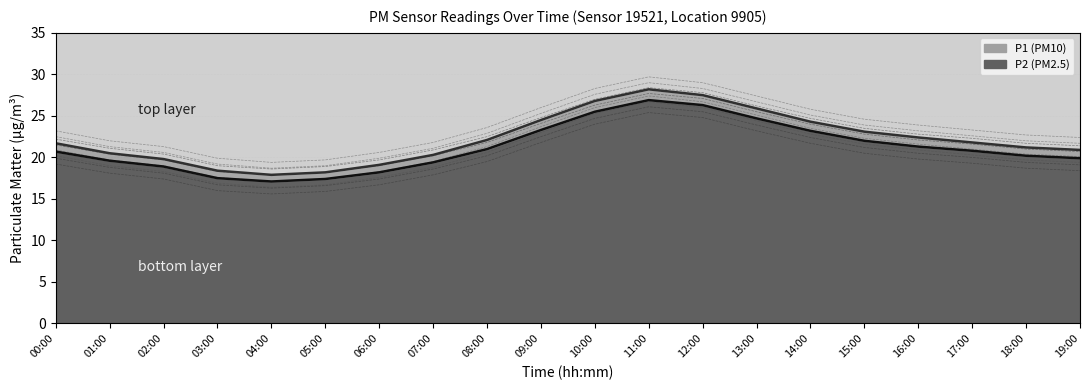

List the series in order of their overall mean, lowest first.

P2 boundary, P1 boundary